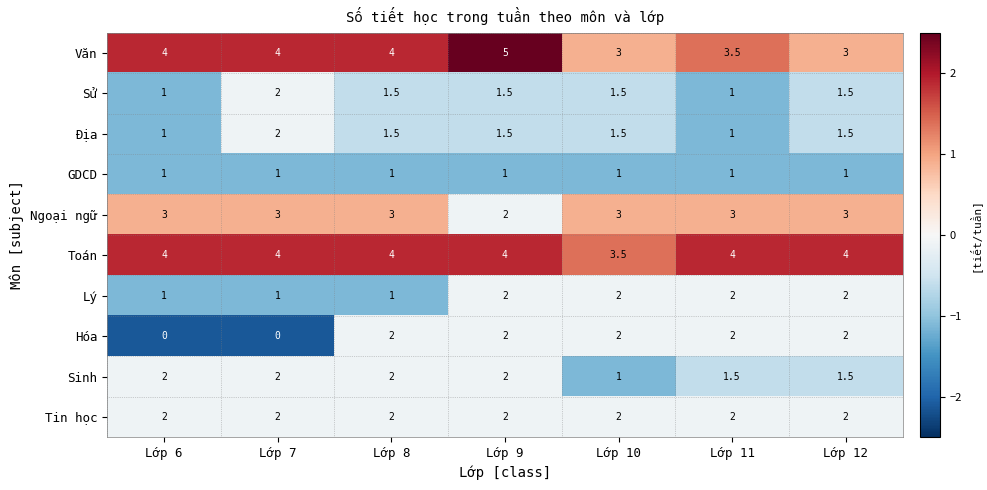

True or false: Lý has a value of 0.8 at Lớp 10.

False